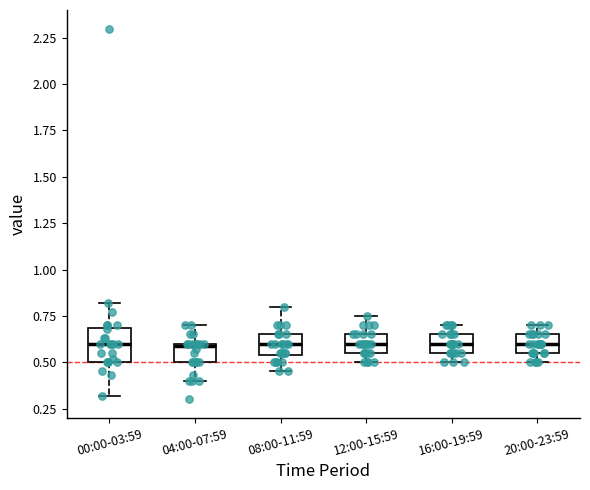

Where is the lower edge of the box for 08:00-11:59 on the y-axis? The values are not printed on the chart, so give them approximately, as read against the axis.

0.55